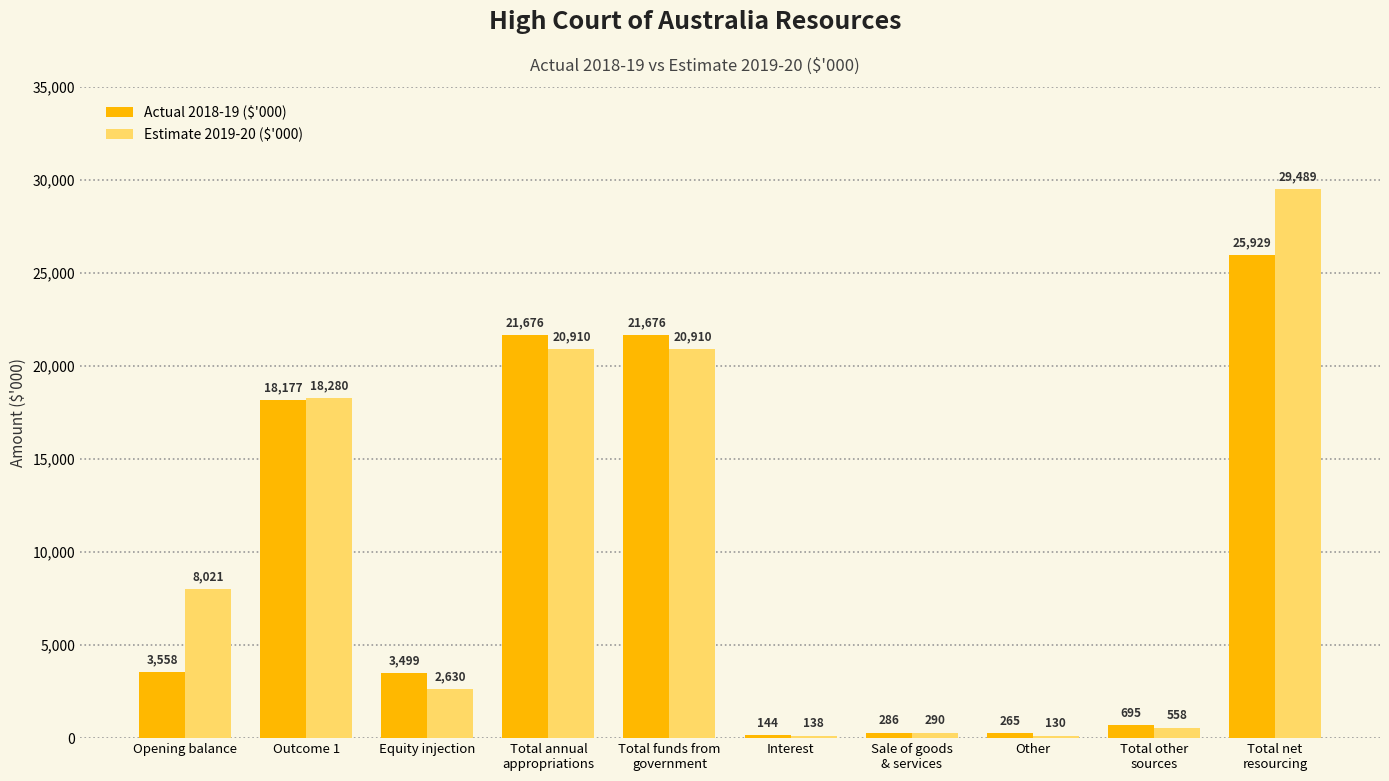

At Total annual
appropriations, list the series in order from smallest to largest.

Estimate 2019-20 ($'000), Actual 2018-19 ($'000)